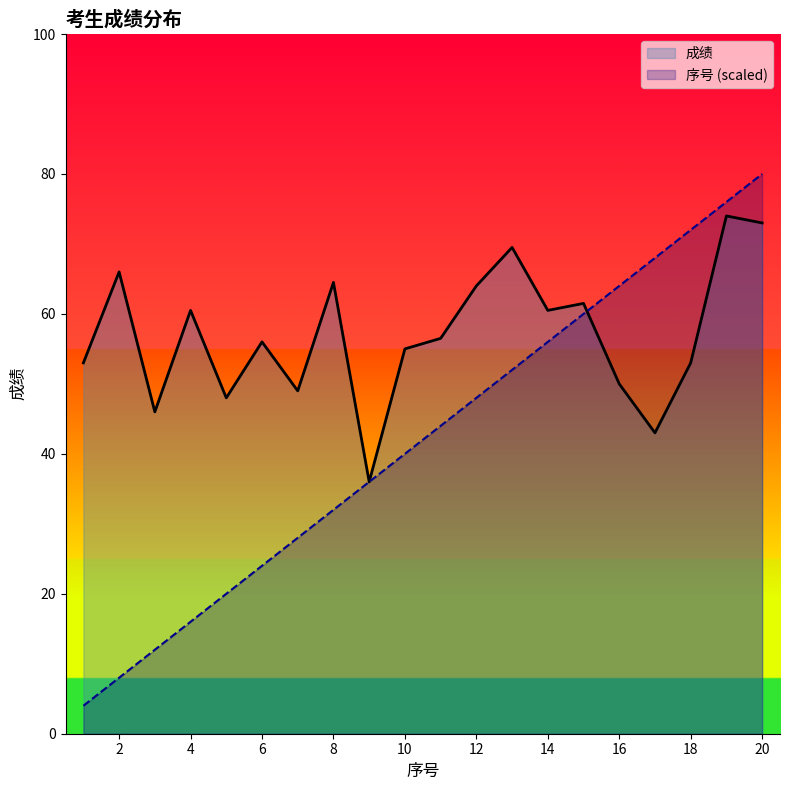

Rank the series by their maximum value, from lowest to highest.

成绩, 序号 (scaled)